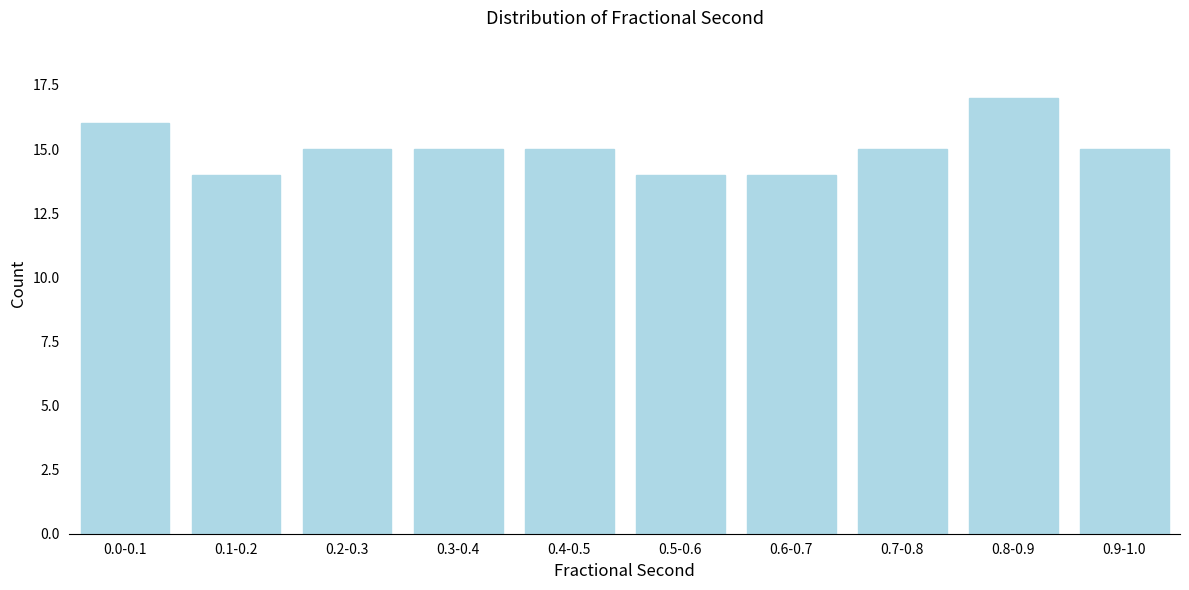

Reading right to left, what are all the values shown in this chart?

0.9-1.0=15	0.8-0.9=17	0.7-0.8=15	0.6-0.7=14	0.5-0.6=14	0.4-0.5=15	0.3-0.4=15	0.2-0.3=15	0.1-0.2=14	0.0-0.1=16